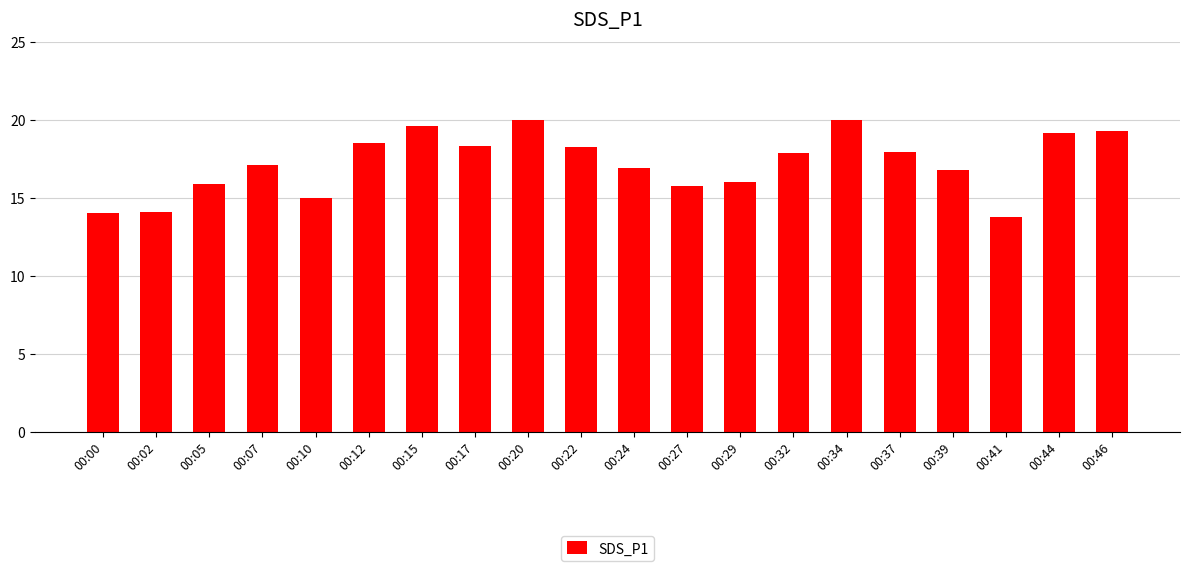

What is the sum of all values?

344.0